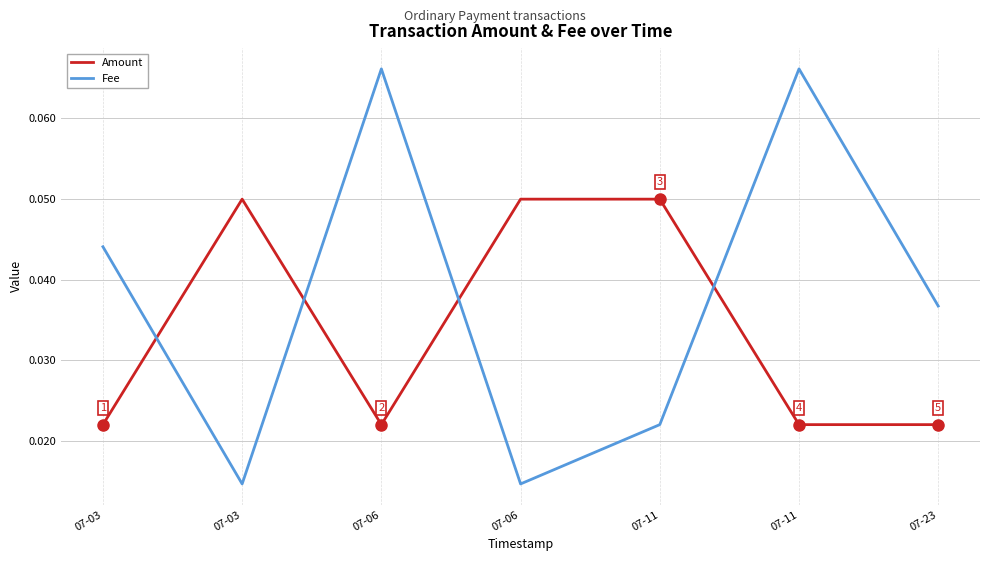

At which label is Fee closest to 0?

07-03